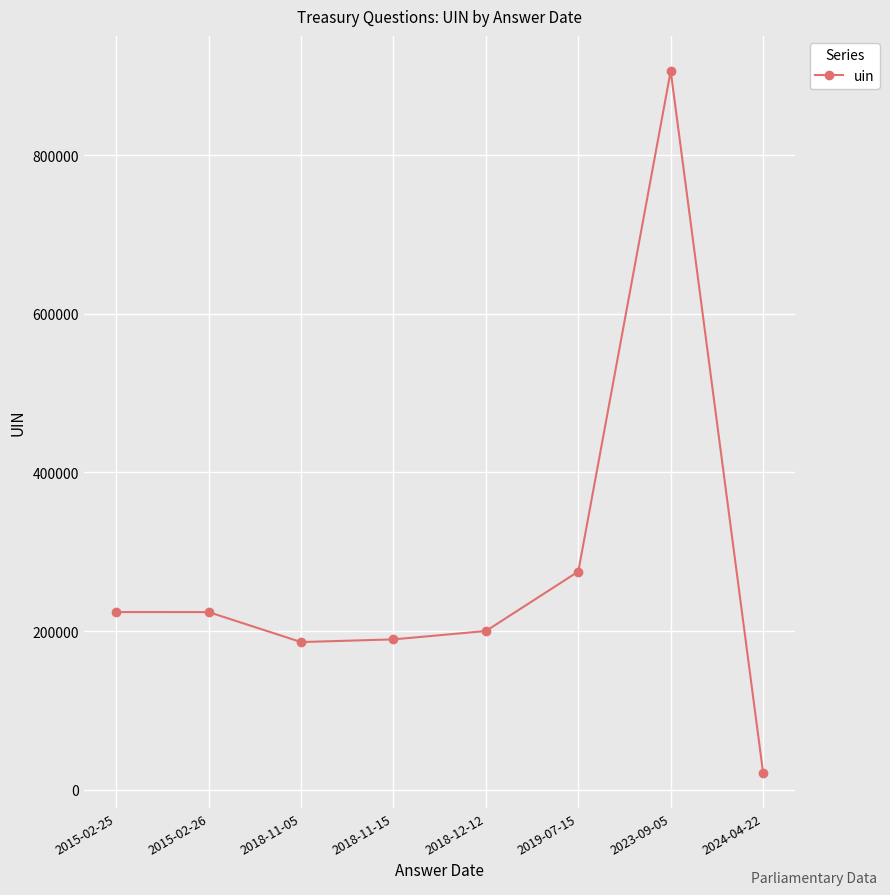

What is the label of the 2nd point from the left?

2015-02-26